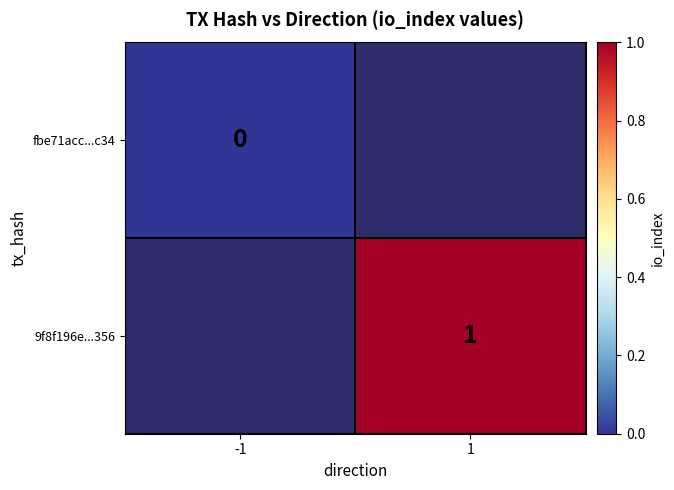

The 9f8f196e...356 series shows 1 at 1. True or false?

True